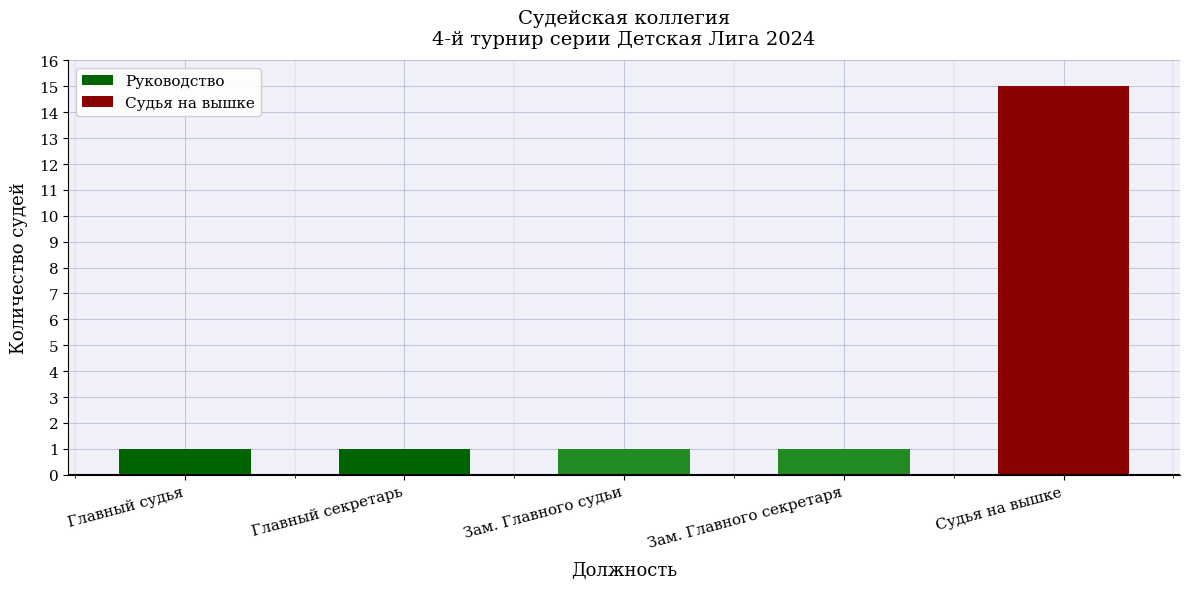

The chart shows a value of 15 at Судья на вышке. True or false?

True